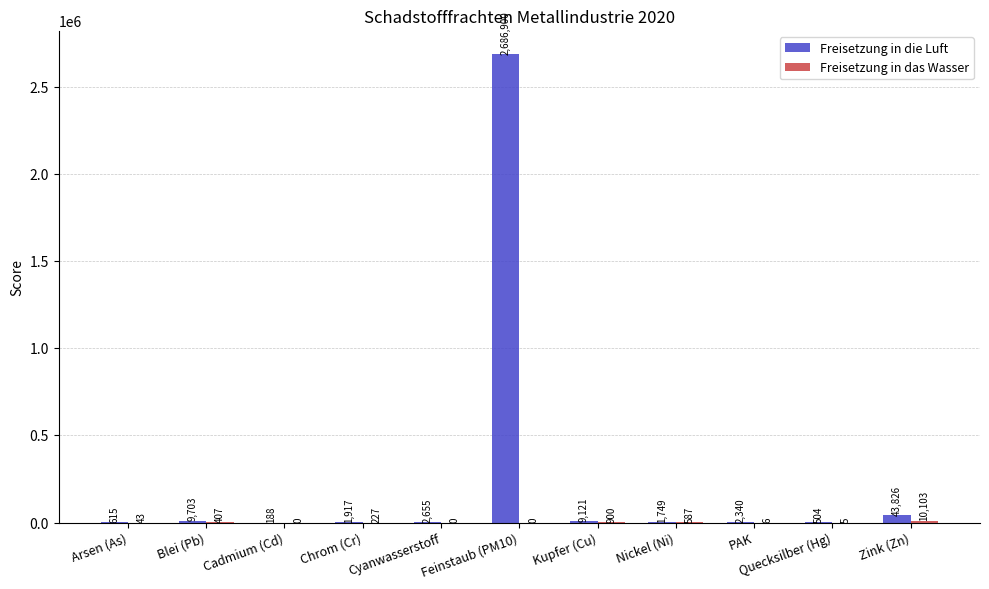

Between Blei (Pb) and Zink (Zn), which series saw the biggest shift?

Freisetzung in die Luft